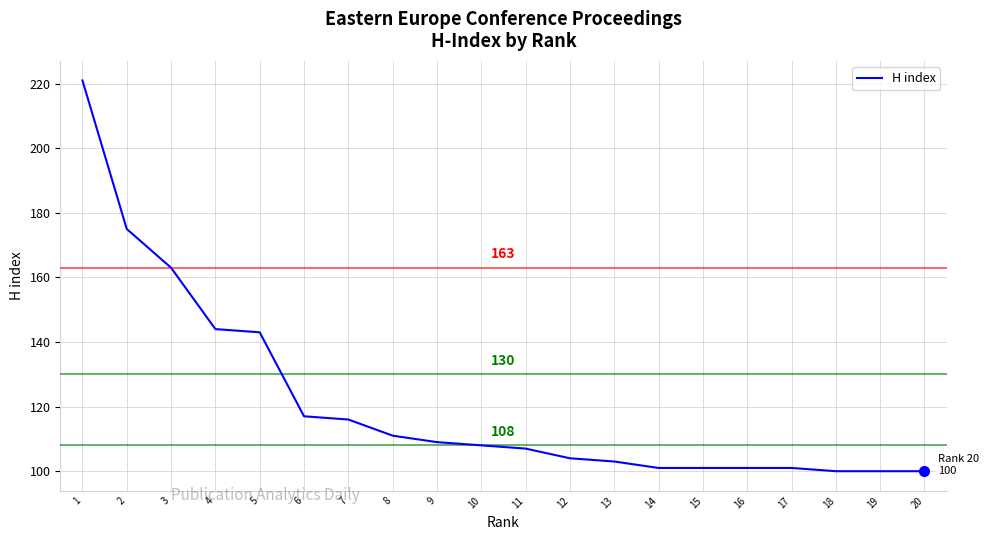

What is the change in value from 2 to 16?

-74